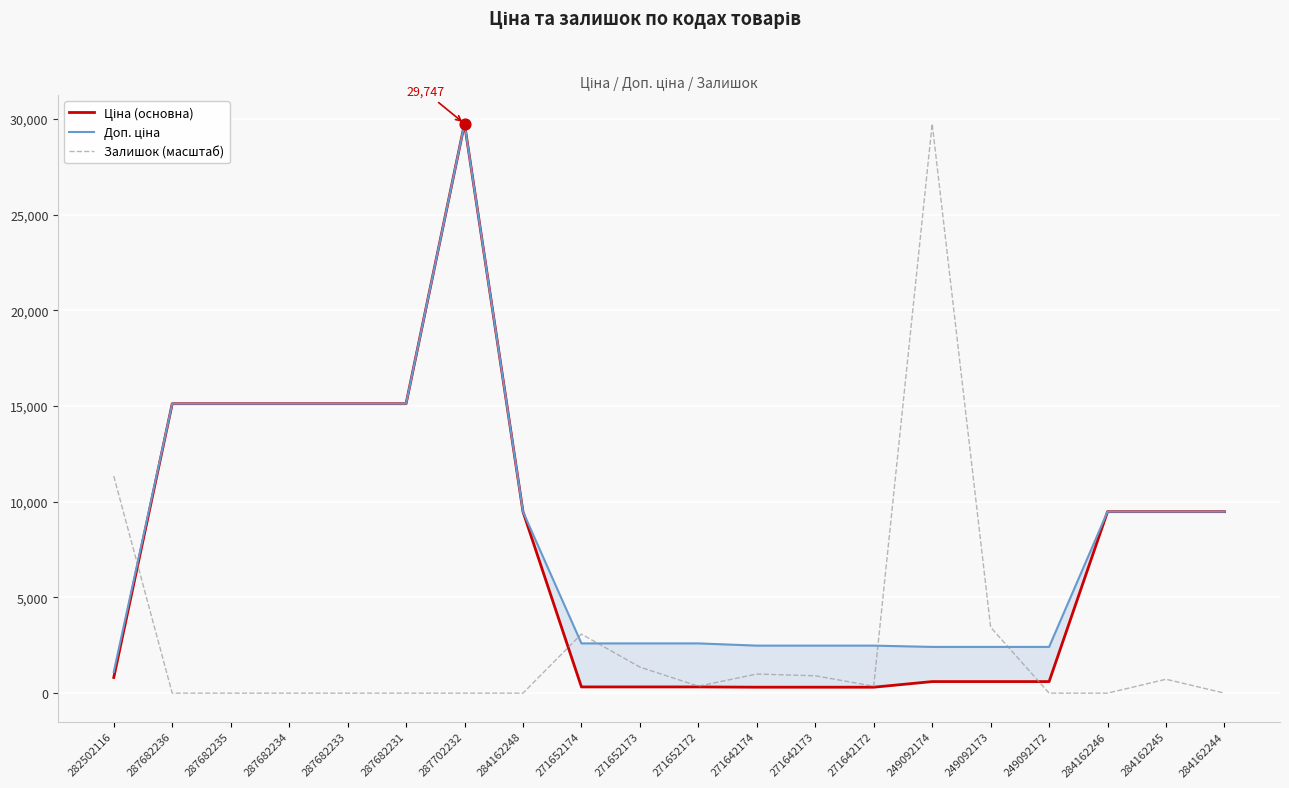

At how many categories does at least one series exceed 9212?

12